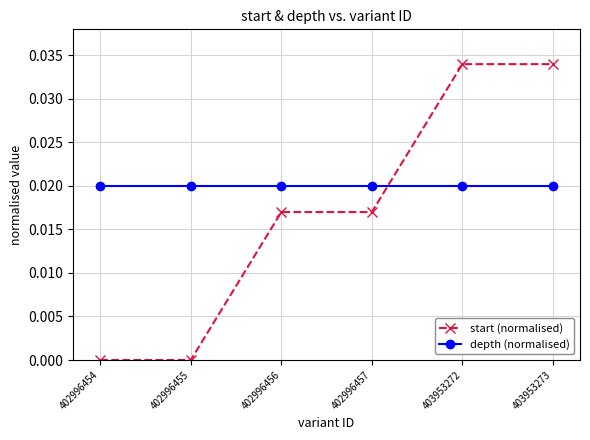

Is the value of start (normalised) at 402996456 greater than the value of depth (normalised) at 402996454?

No